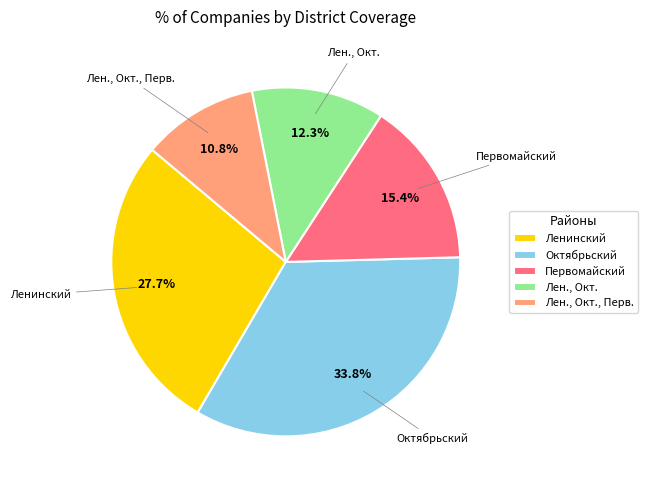

How many slices are in this pie chart?

5